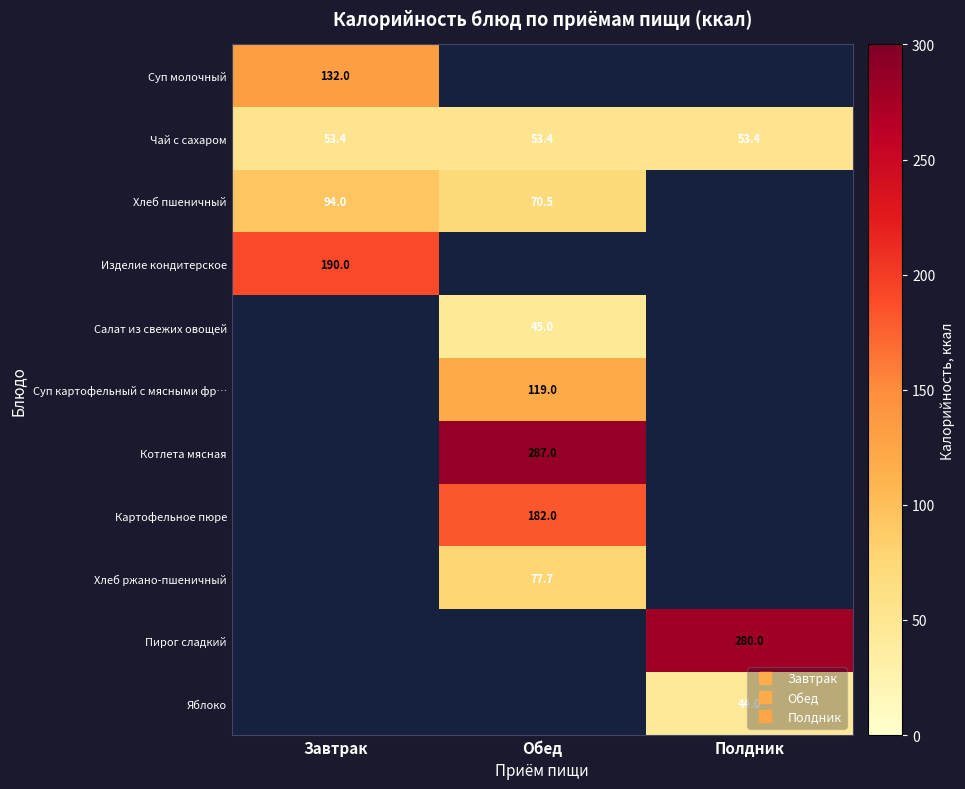

What is the minimum value for Чай с сахаром?

53.4